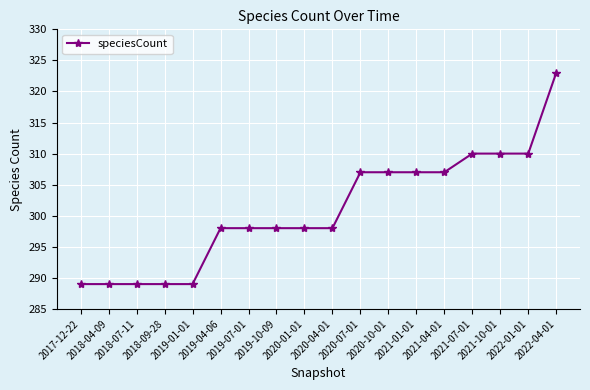

What is the difference between the values at 2022-01-01 and 2018-04-09?

21